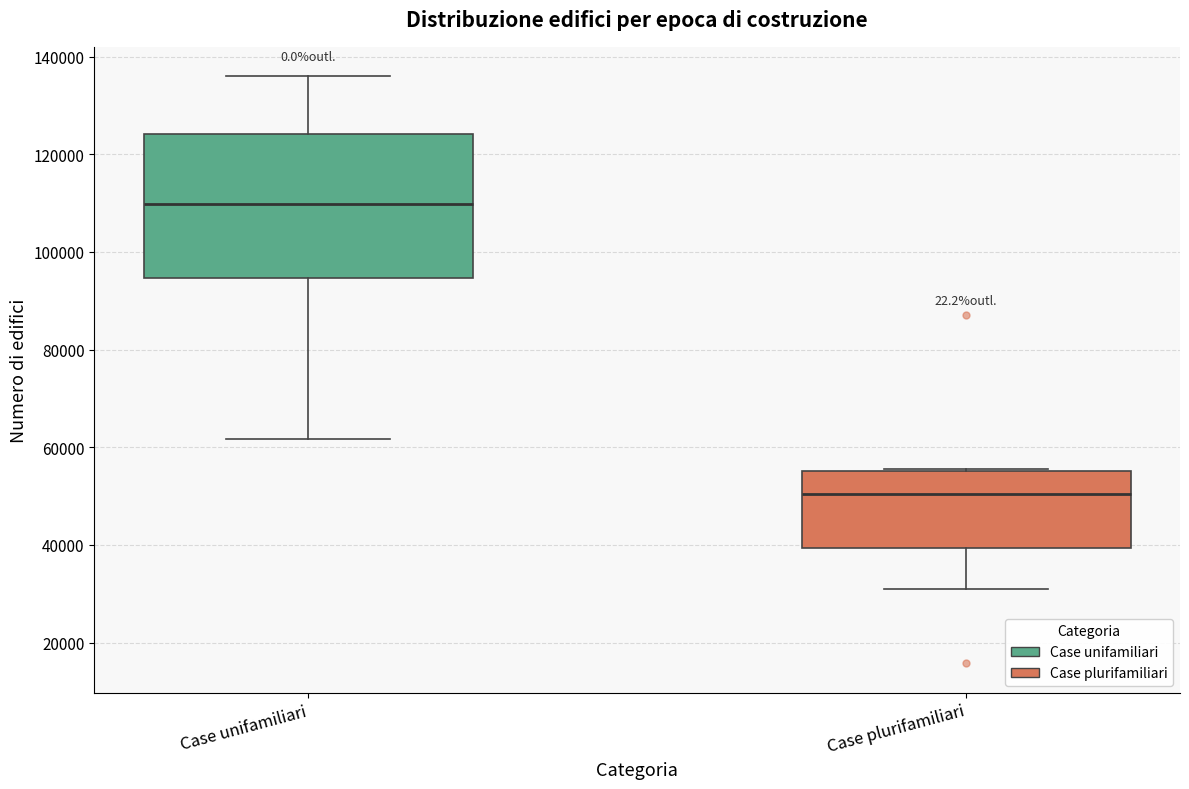

Where is the lower edge of the box for Case plurifamiliari on the y-axis? The values are not printed on the chart, so give them approximately, as read against the axis.

40000